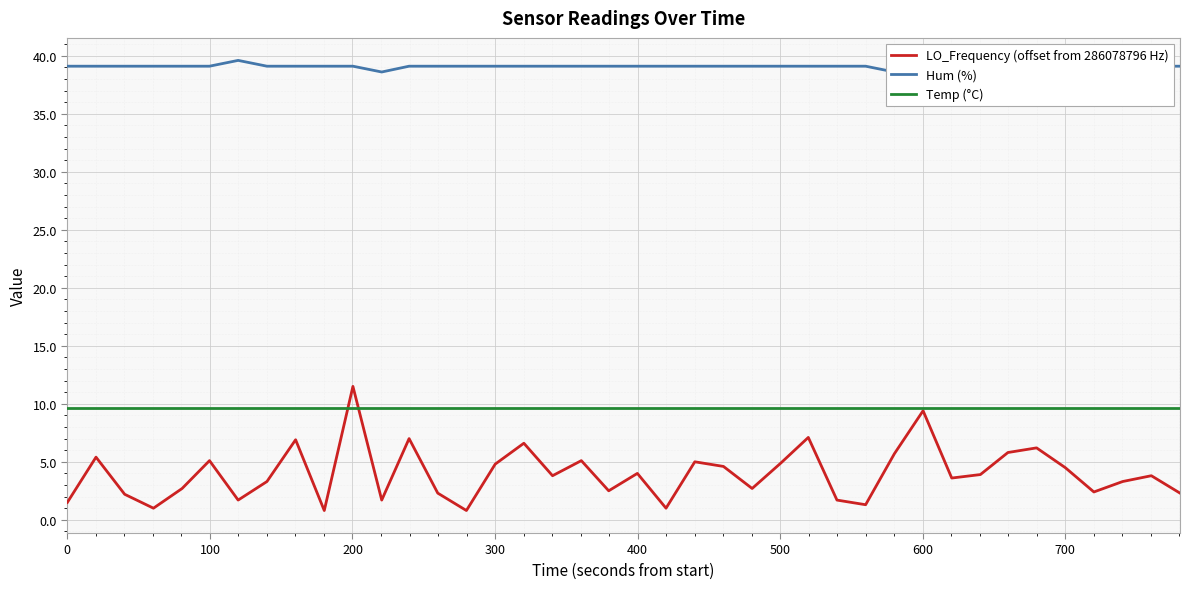

What is the minimum value for Temp (°C)?

9.6